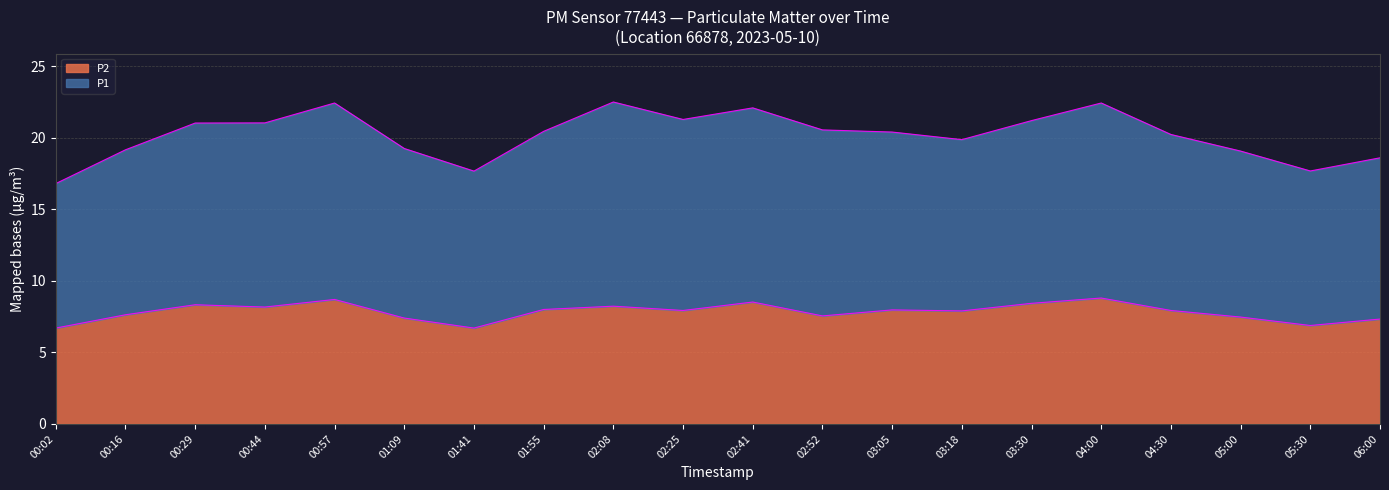

What position from the right is 01:55?

13